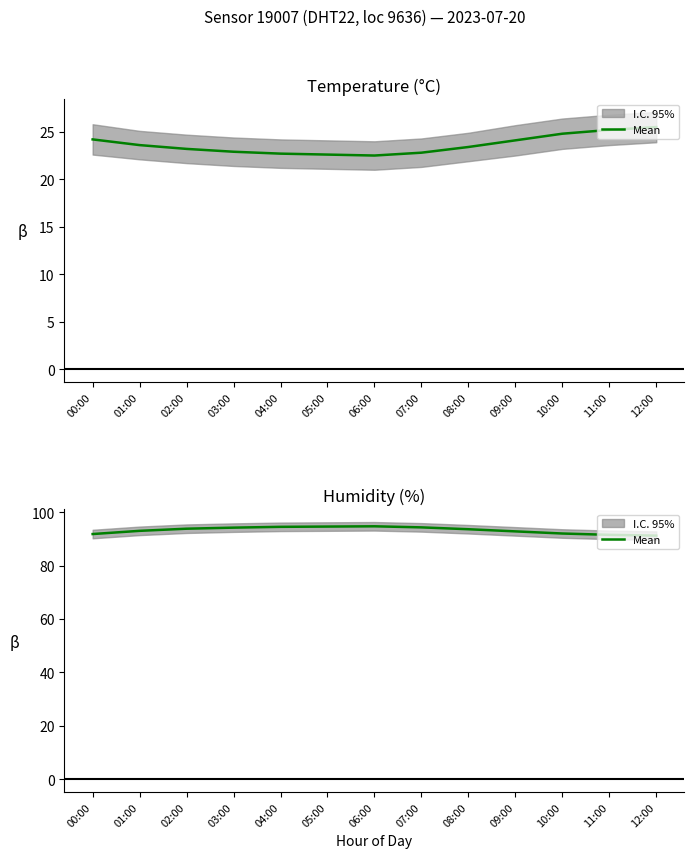

What is the sum of the values at 07:00 and 04:00?

188.8